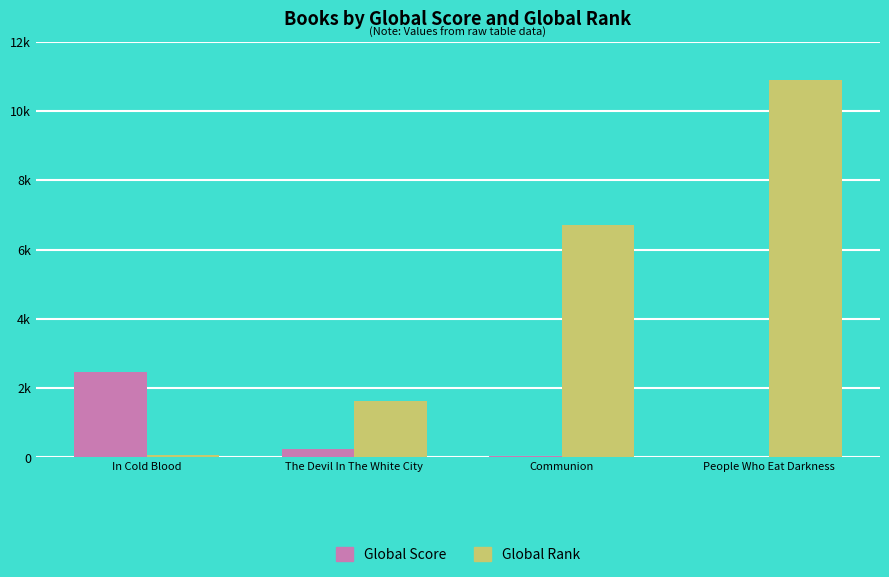

Which label corresponds to the largest value in the chart?

People Who Eat Darkness